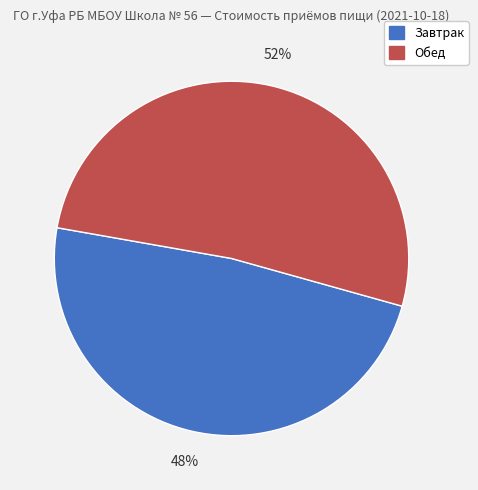

To the nearest percent, what is the average slice percentage?

50%